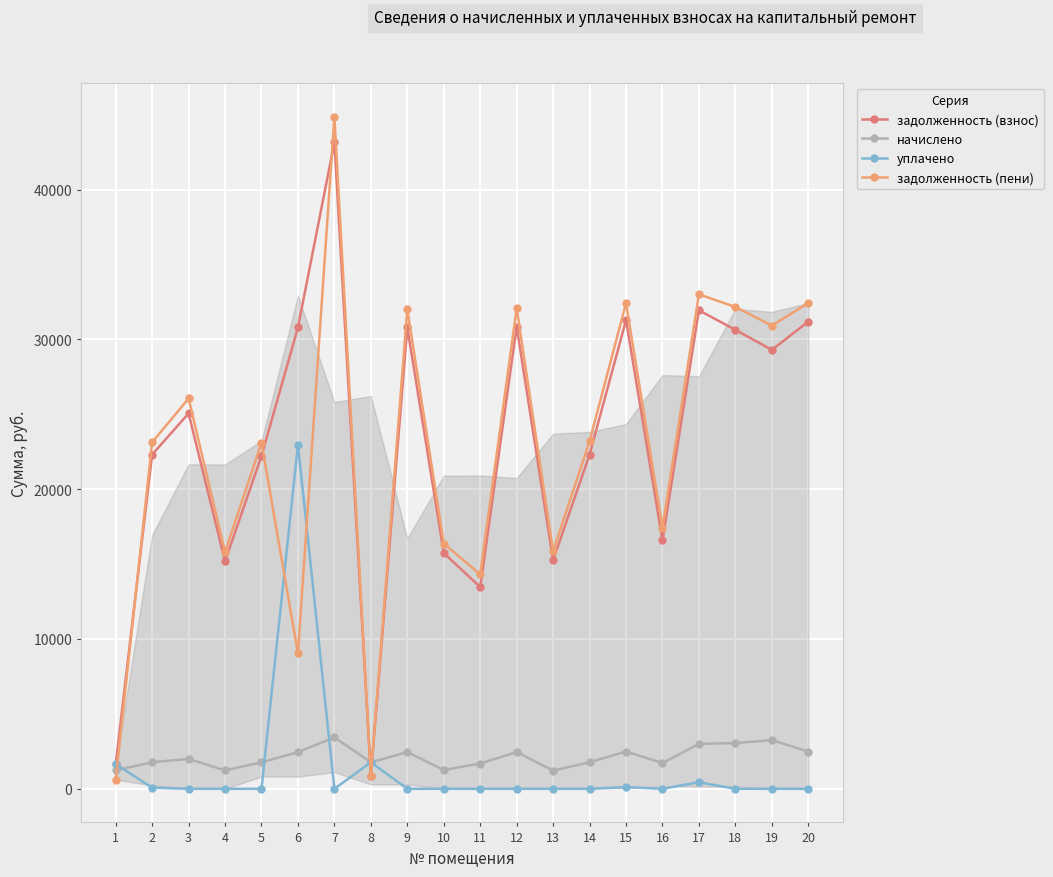

Where does the начислено series first go above 1992?

3